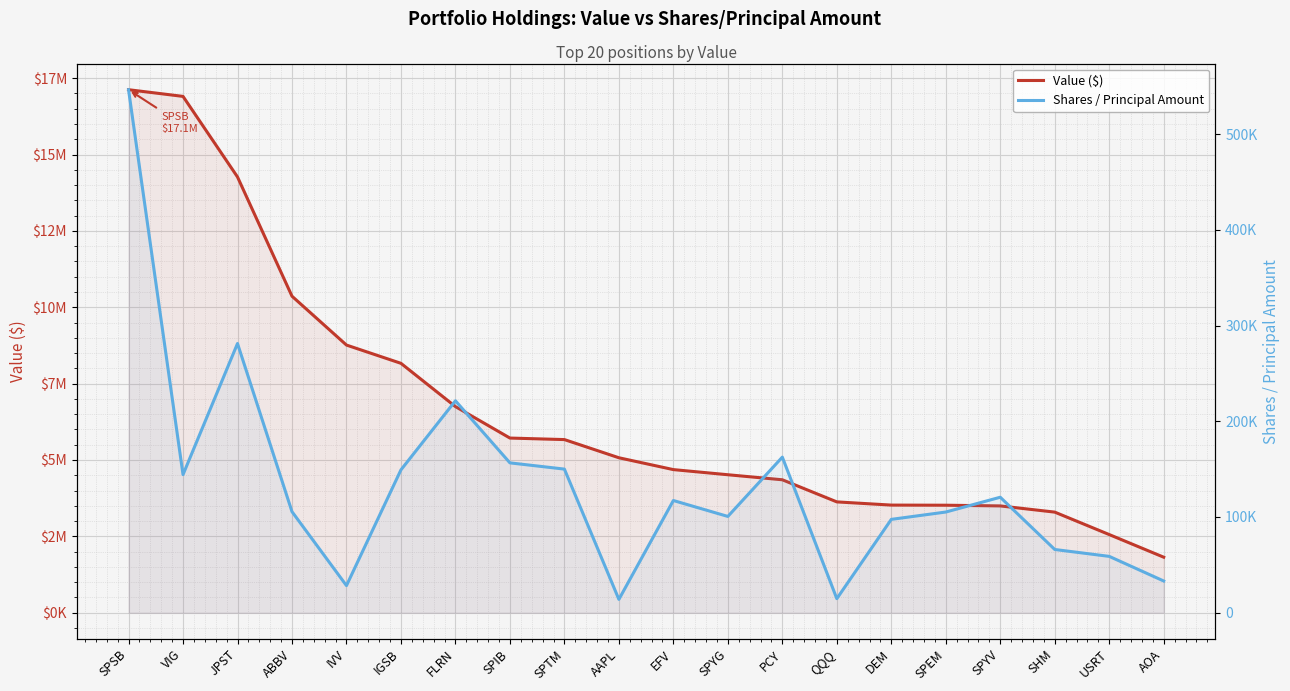

What is the label of the 4th point from the left?

ABBV